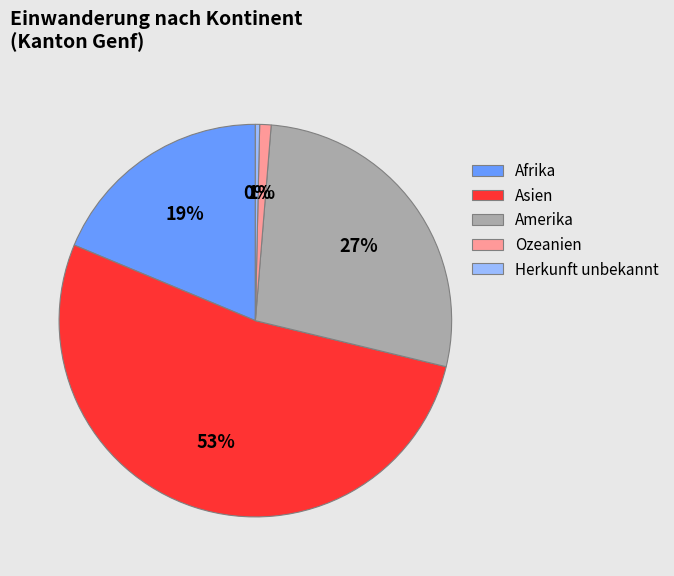

What is the largest slice in the pie chart?

Asien